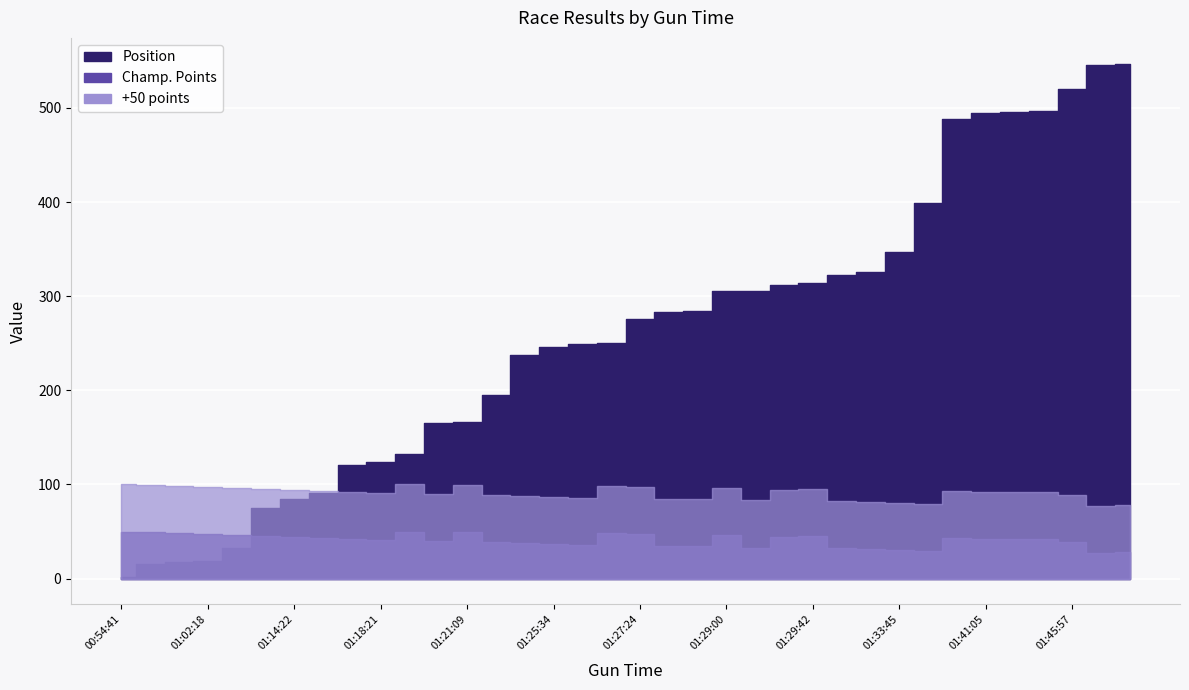

What are all the series names shown in the legend?

Position, Champ. Points, +50 points